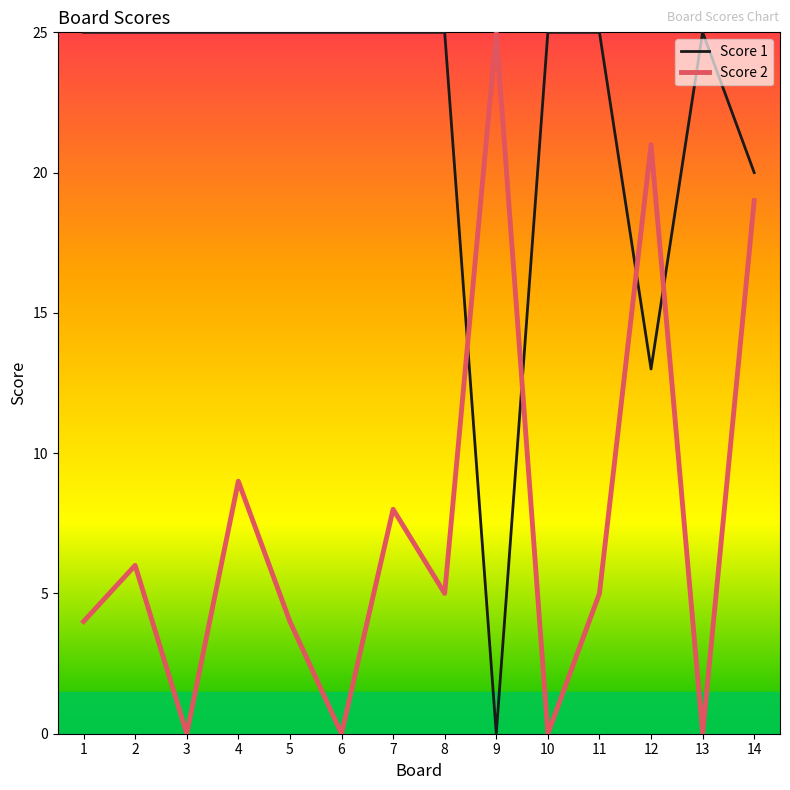

At which label is Score 2 closest to 12?

4